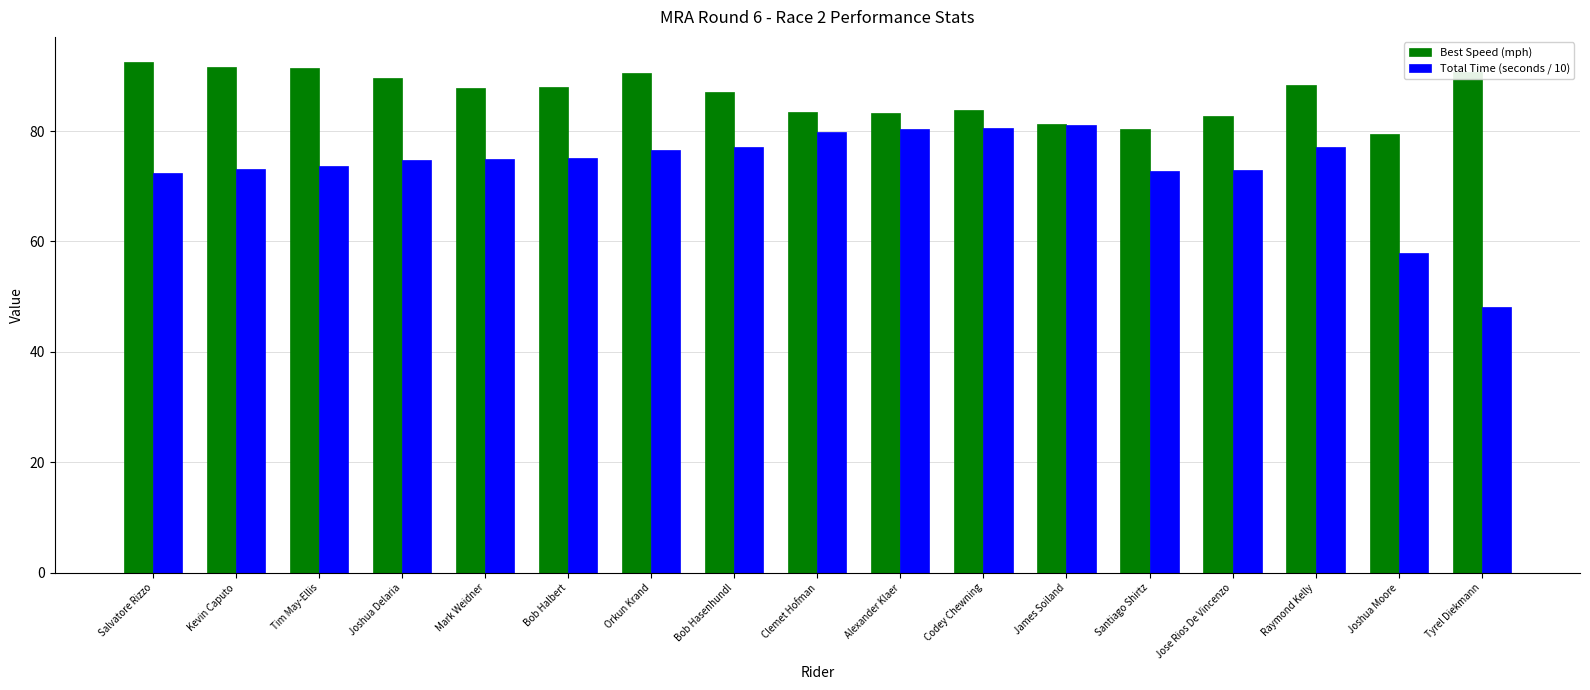

What position from the right is Kevin Caputo?

16